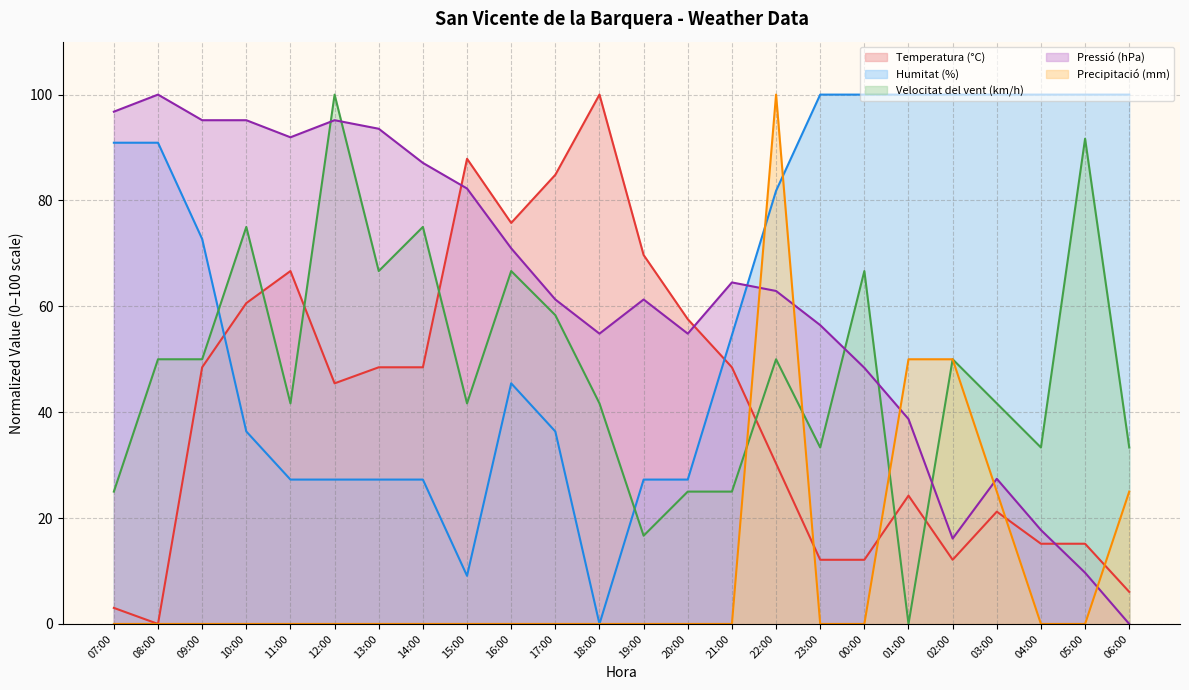

How many data points in Humitat (%) are less than 72?

12